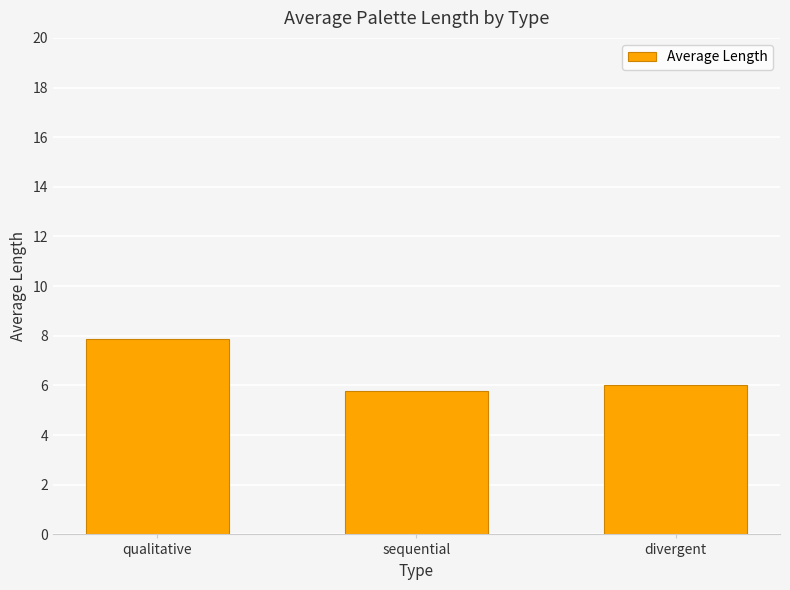

The chart shows a value of 2.6 at divergent. True or false?

False